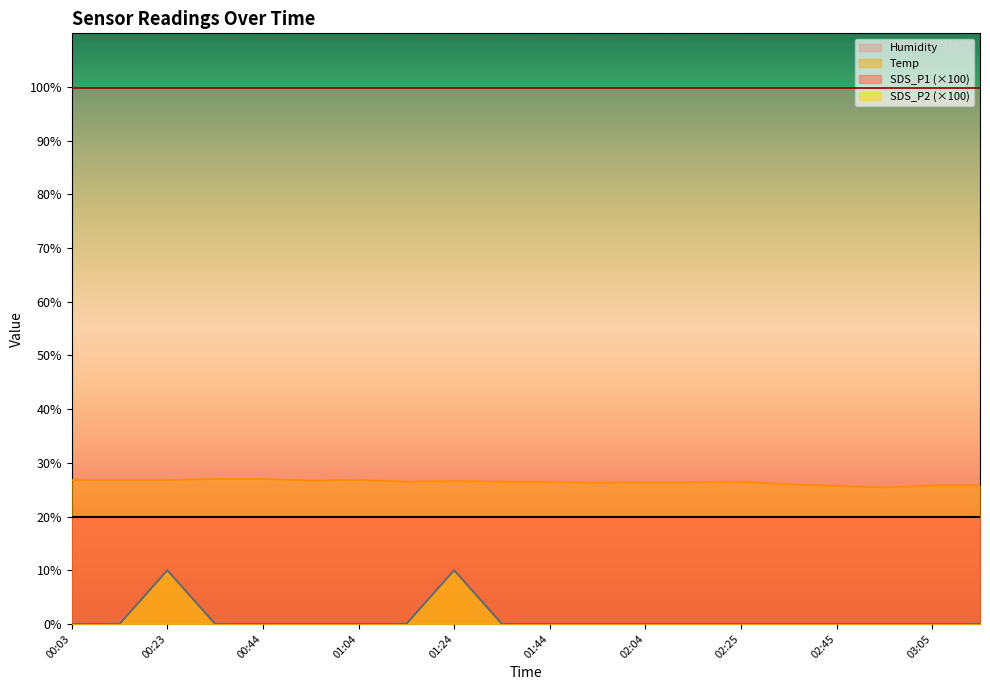

True or false: Humidity and SDS_P1 (×100) cross at least once.

False